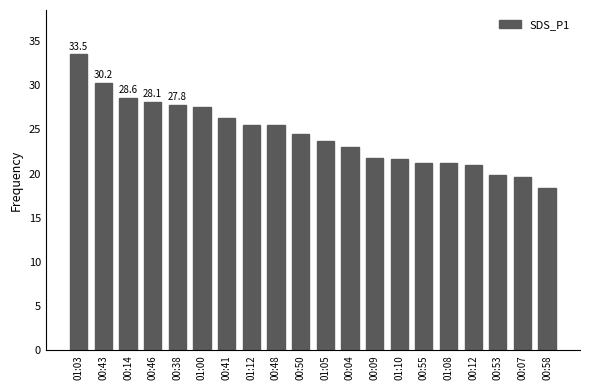

What is the label of the 2nd bar from the right?

00:07